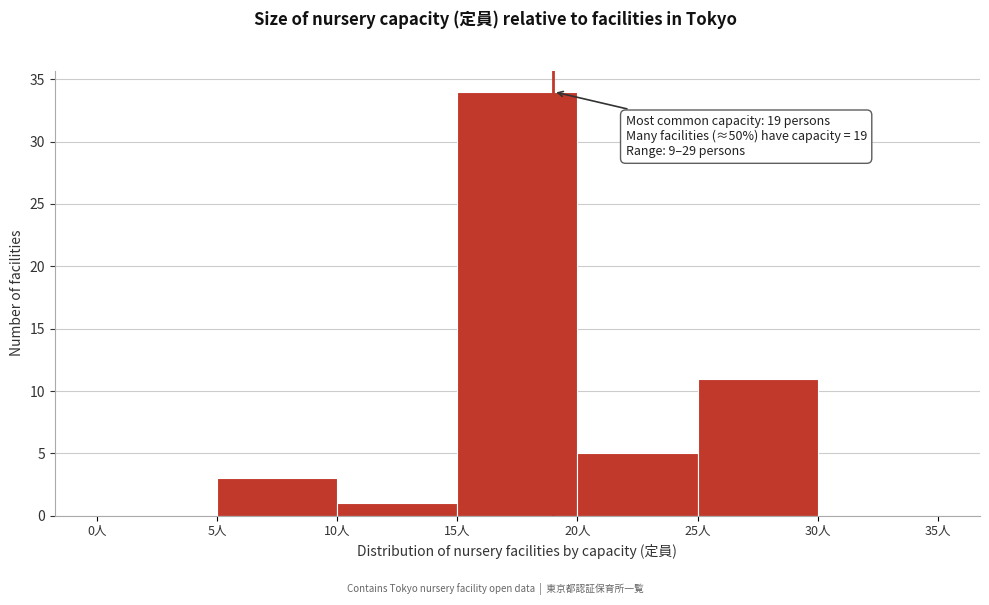

Which range on the x-axis has the tallest bar?

15 to 20